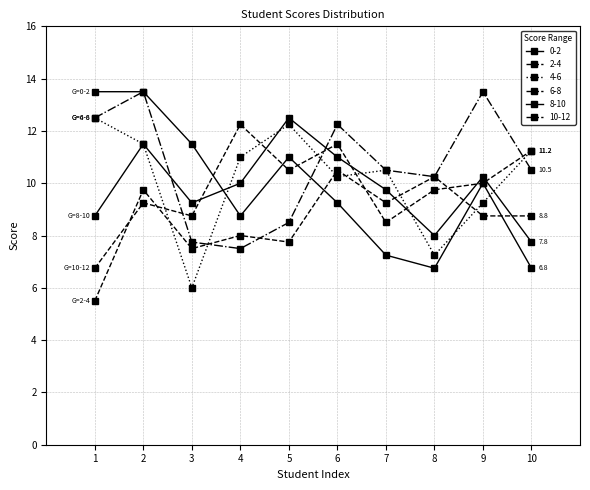

What is the difference between the maximum and minimum values in the 6-8 series?

6.0